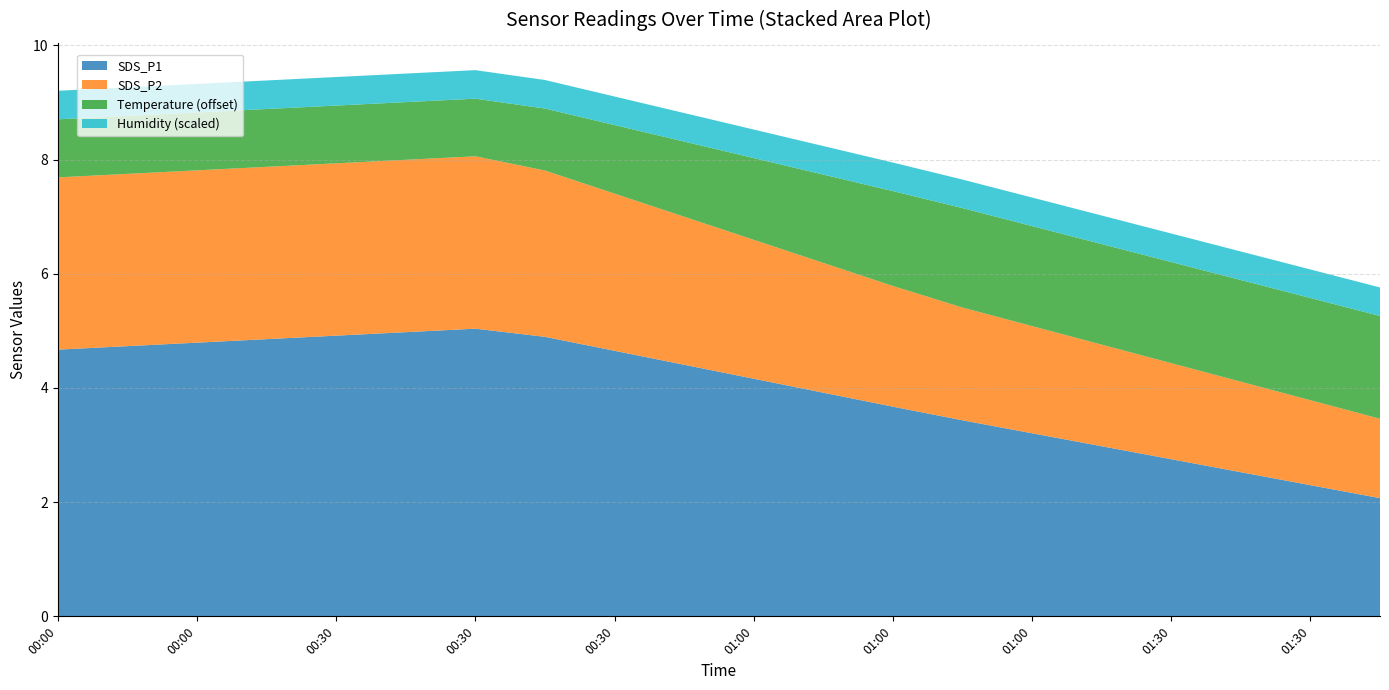

What are all the series names shown in the legend?

SDS_P1, SDS_P2, Temperature (offset), Humidity (scaled)